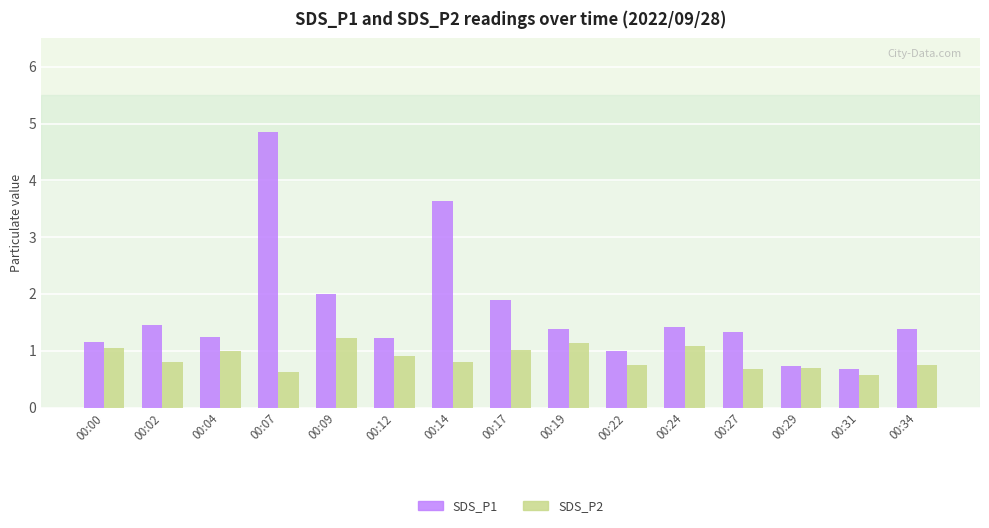

What is the smallest value displayed?

0.6